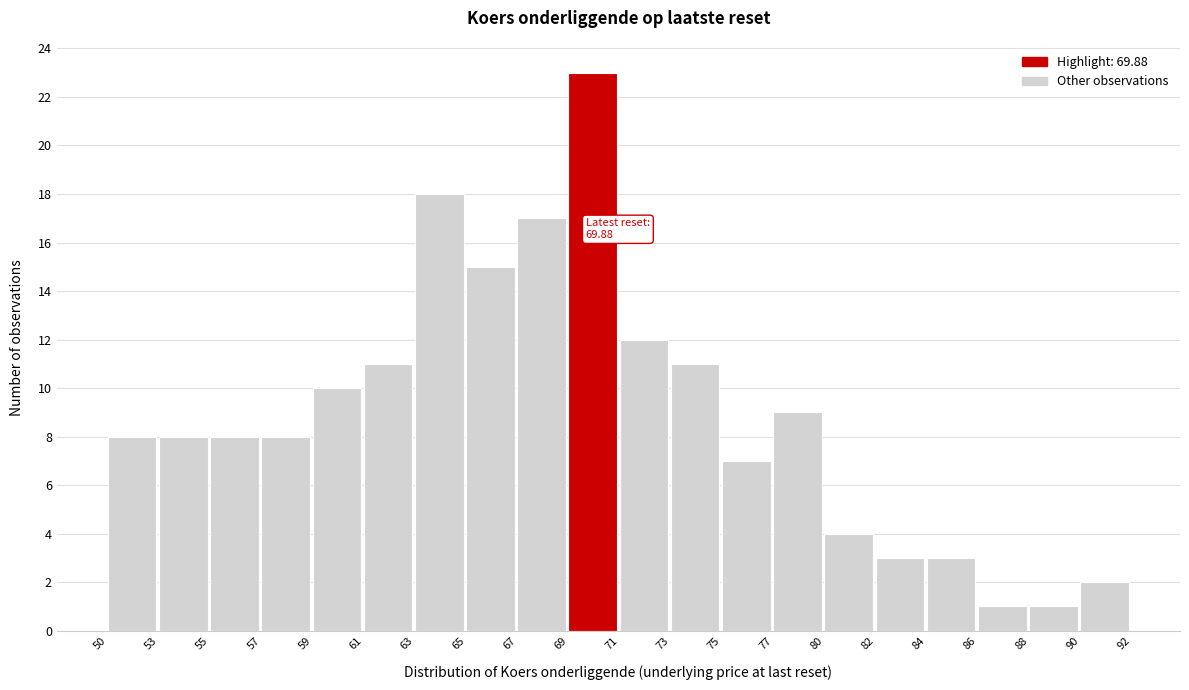

Reading left to right, extract all data points from this chart.

8	8	8	8	10	11	18	15	17	23	12	11	7	9	4	3	3	1	1	2